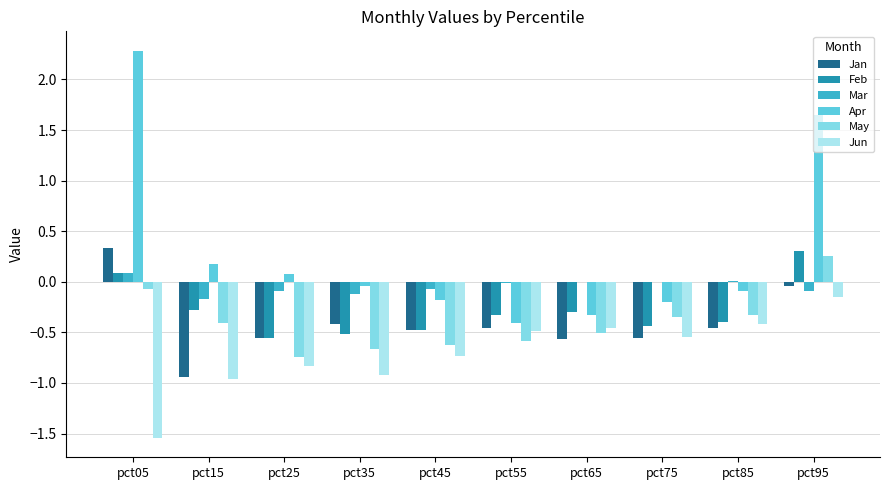

At which category does the chart reach its peak across all series?

pct05